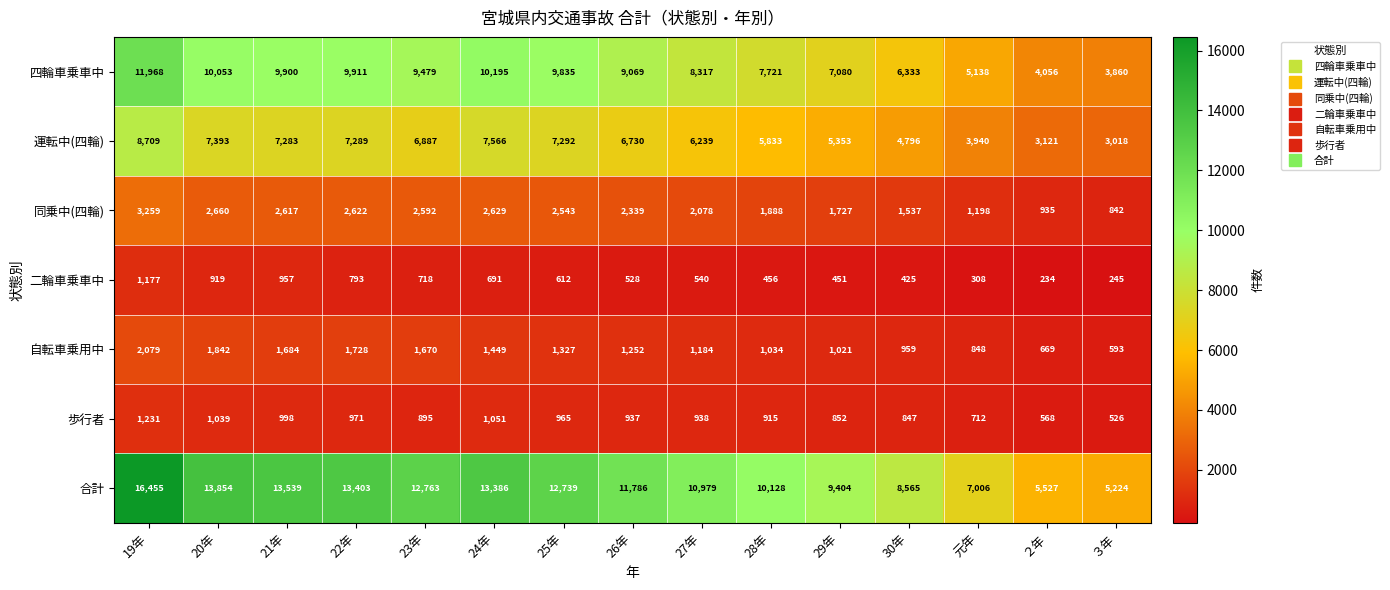

How many data points in 自転車乗用中 are less than 1252?

7